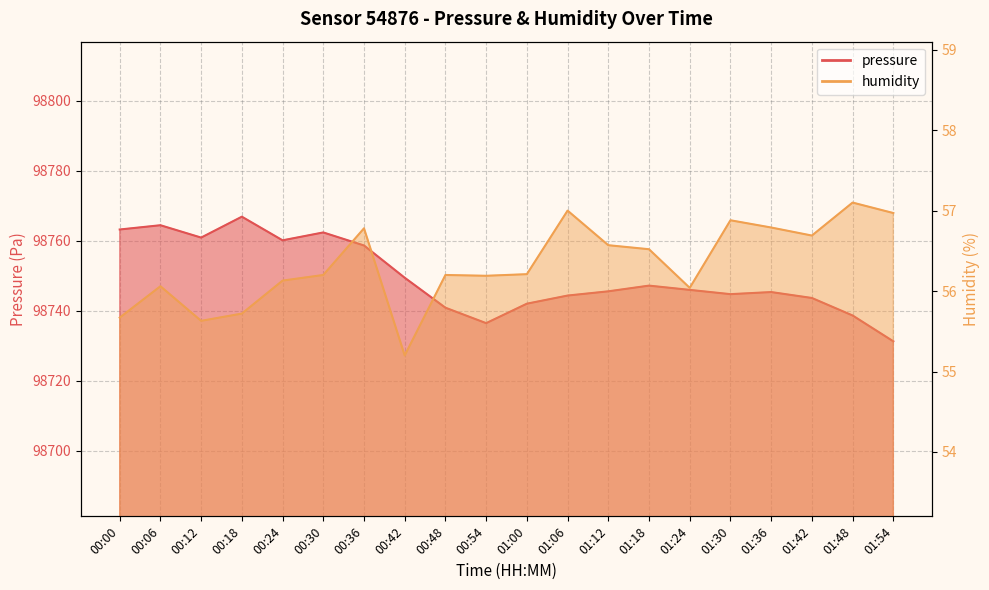

What is the difference between the pressure values at 00:00 and 00:42?

13.8